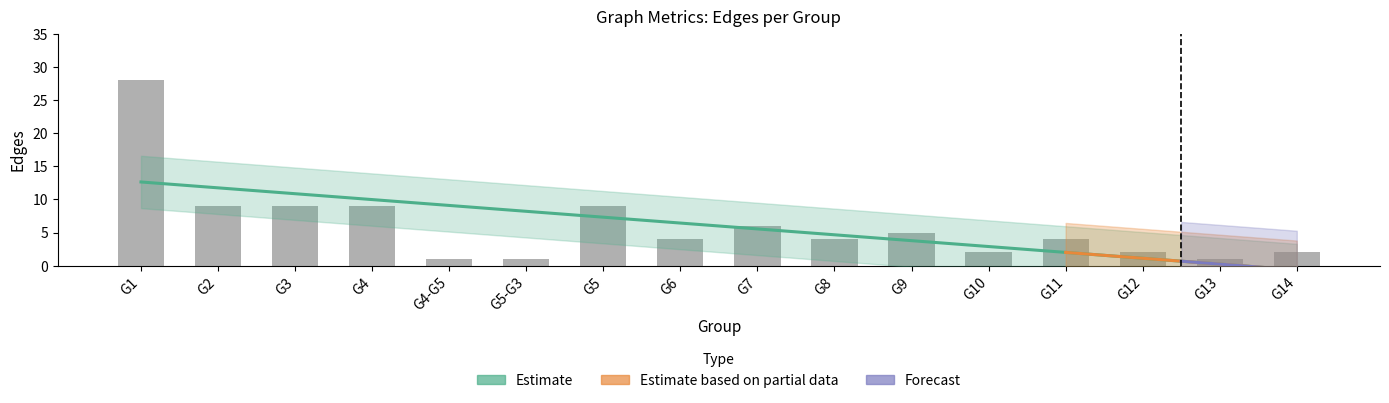

What is the value of the 4th bar from the left?

9